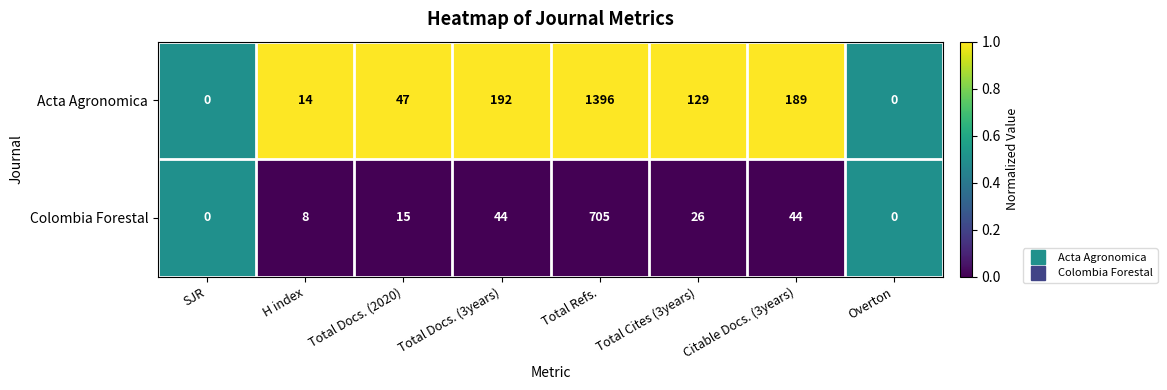

Which series has the largest total across all categories?

Acta Agronomica